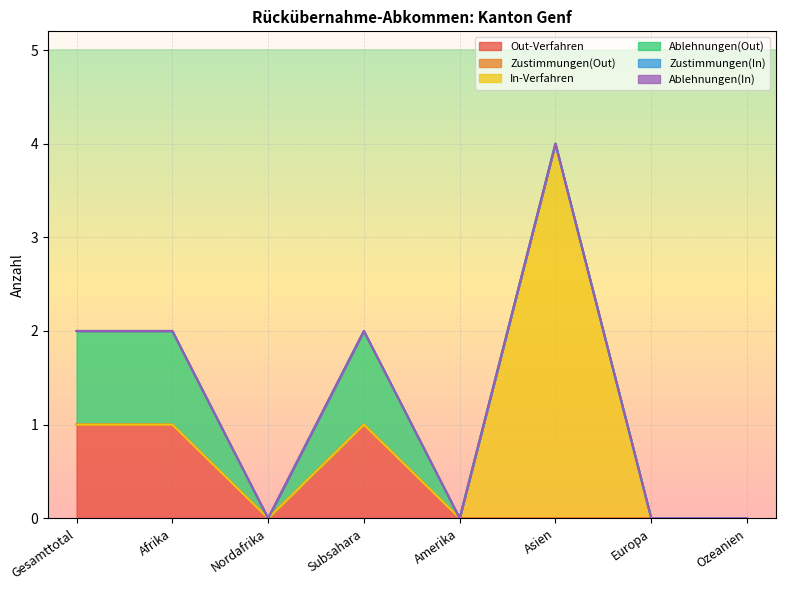

List the labels in order of Zustimmungen(Out) value, smallest first.

Gesamttotal, Afrika, Nordafrika, Subsahara, Amerika, Asien, Europa, Ozeanien